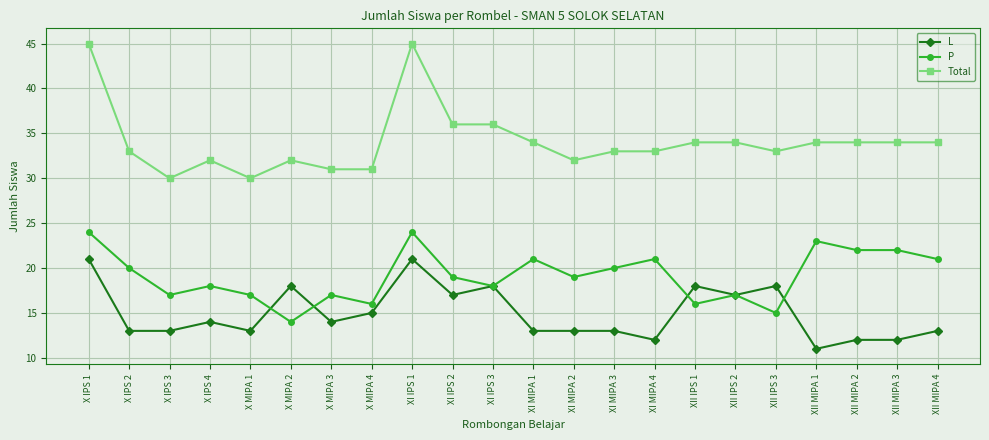

True or false: Total has a value of 59 at XII IPS 3.

False